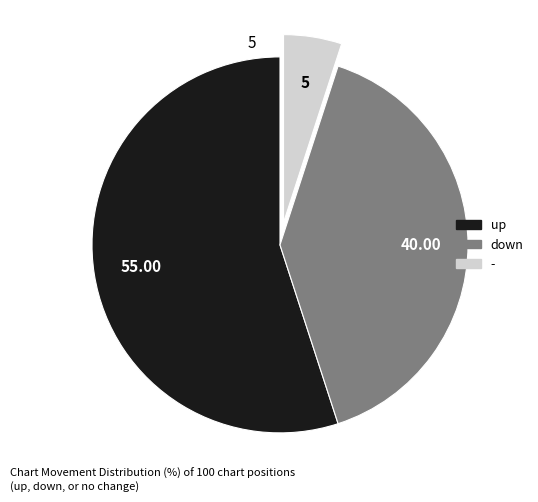

Which has a higher value, up or -?

up